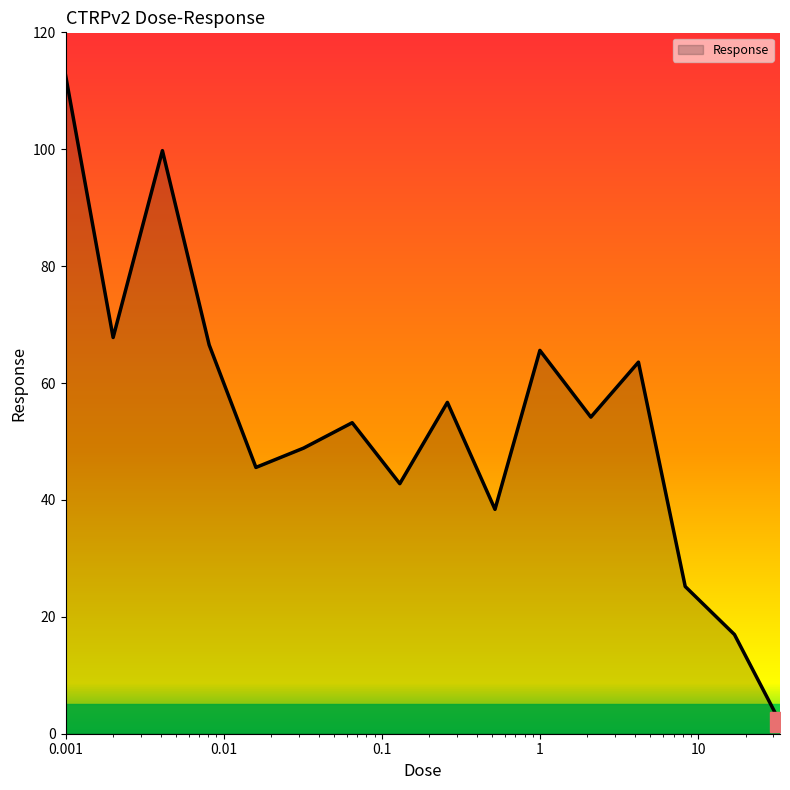

What is the greatest value displayed?

112.7